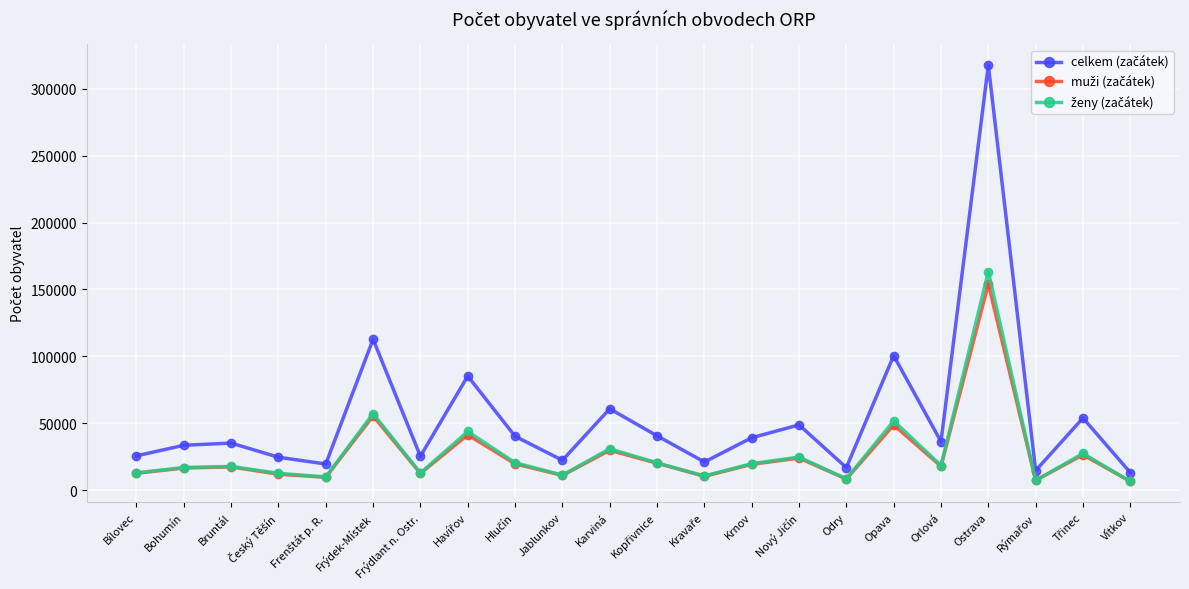

How many lines are shown in the chart?

3